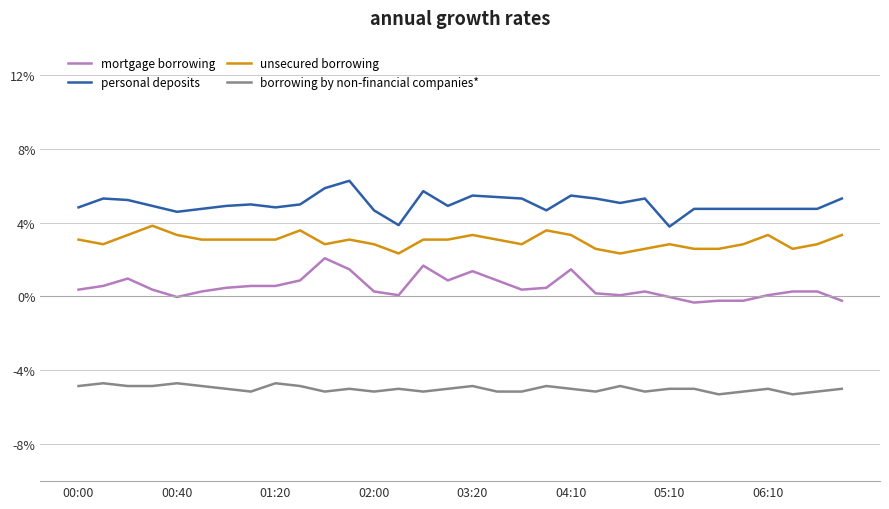

Which series has the largest total across all categories?

personal deposits